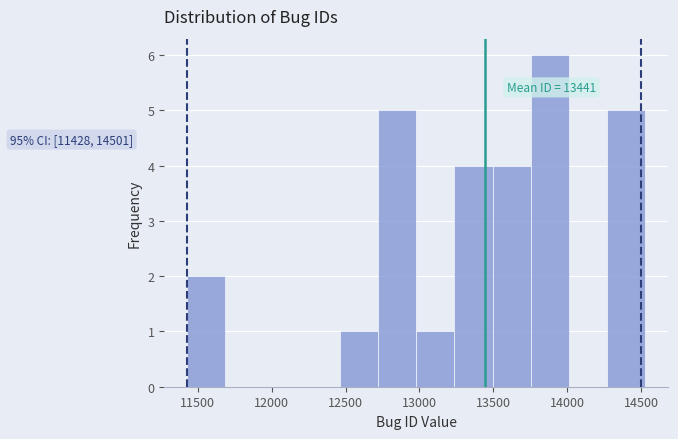

Over which range of the x-axis is the bar tallest?

13750 to 14000